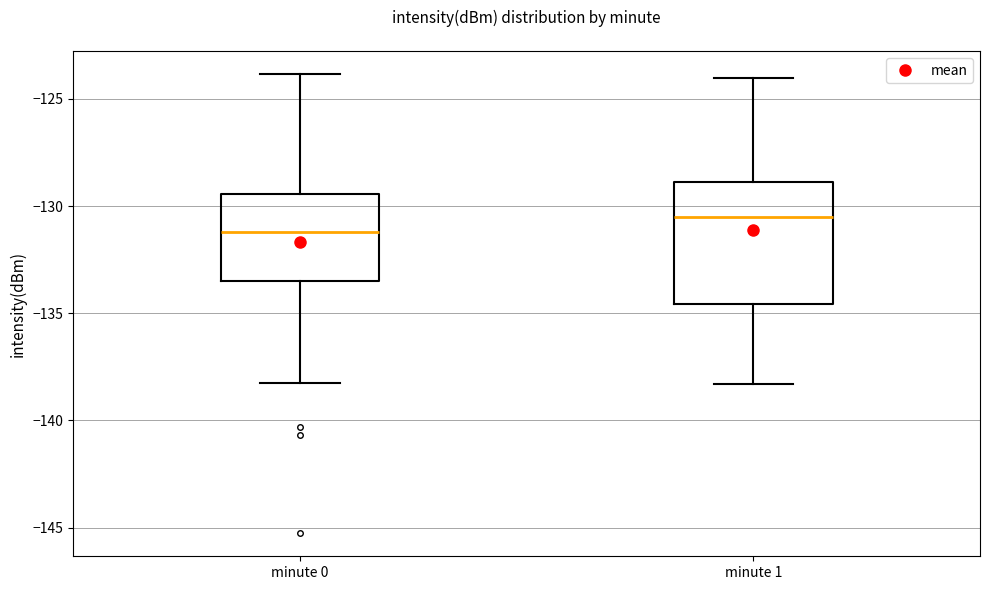

Which box's median line is the highest?

minute 1